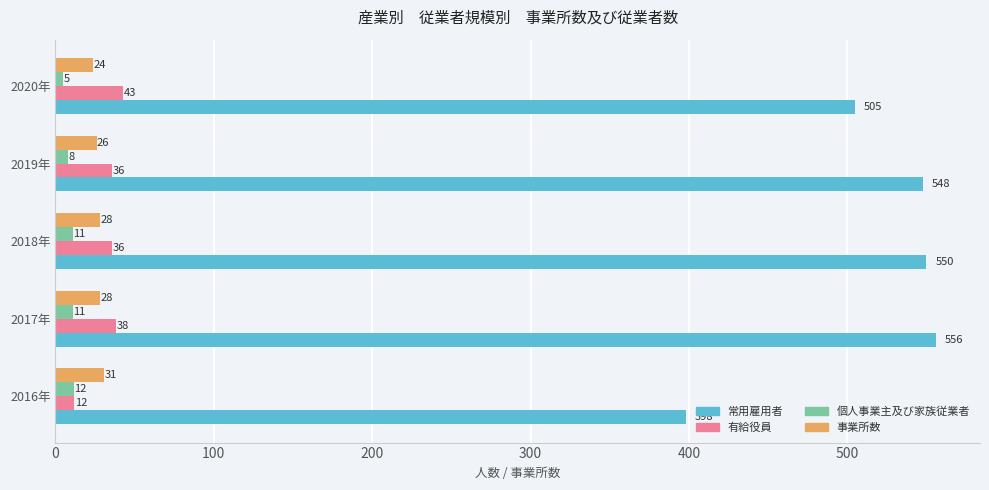

At which category is the sum across all series the highest?

2017年